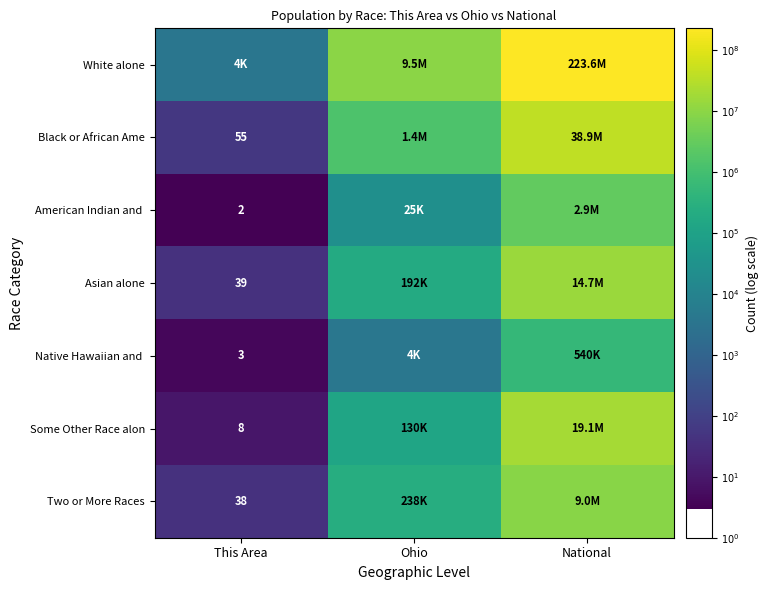

Rank the series at National from lowest to highest value.

Native Hawaiian and, American Indian and, Two or More Races, Asian alone, Some Other Race alon, Black or African Ame, White alone